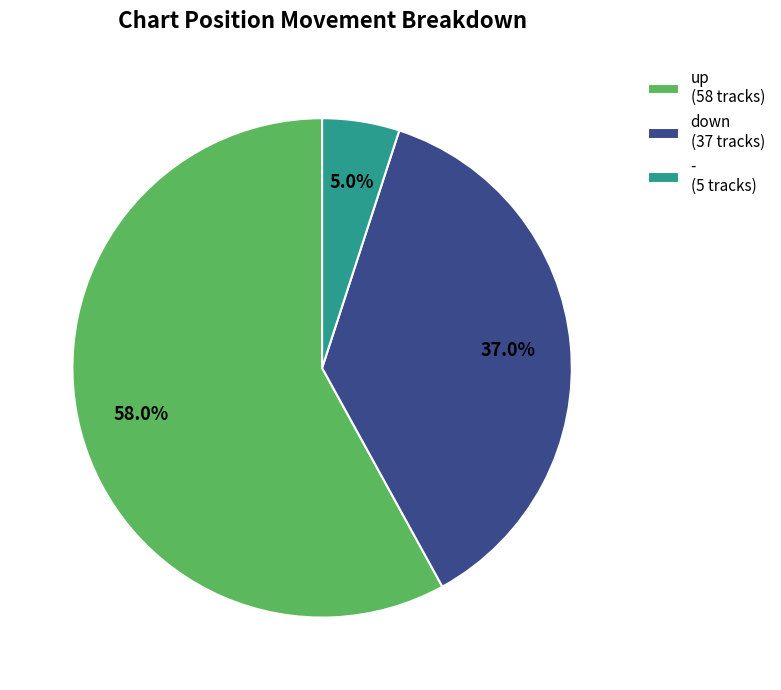

Between - and up, which is larger?

up